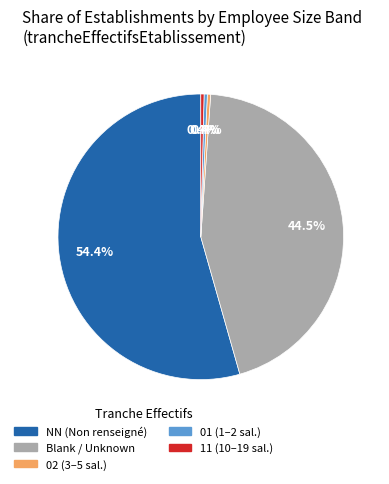

To the nearest percent, what is the average slice percentage?

20%